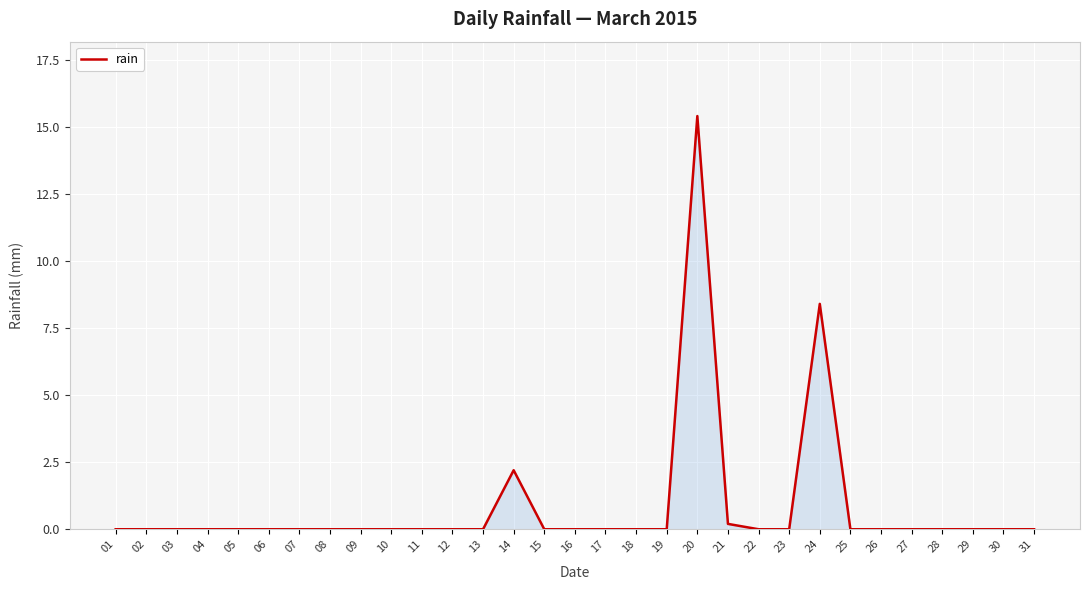

At which label is the value closest to 7?

24